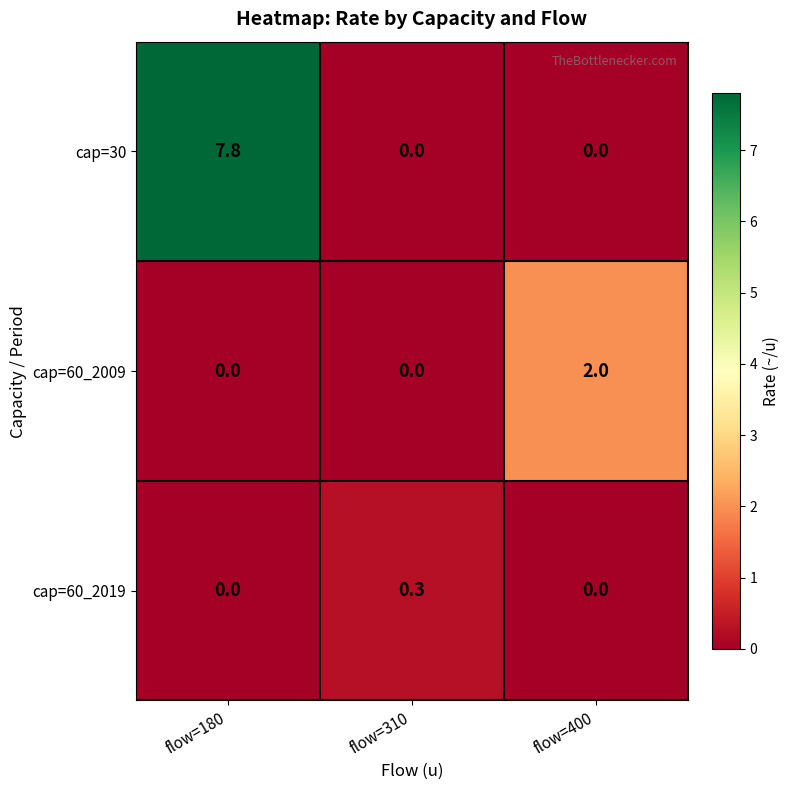

Which series changed the most between flow=180 and flow=400?

cap=30